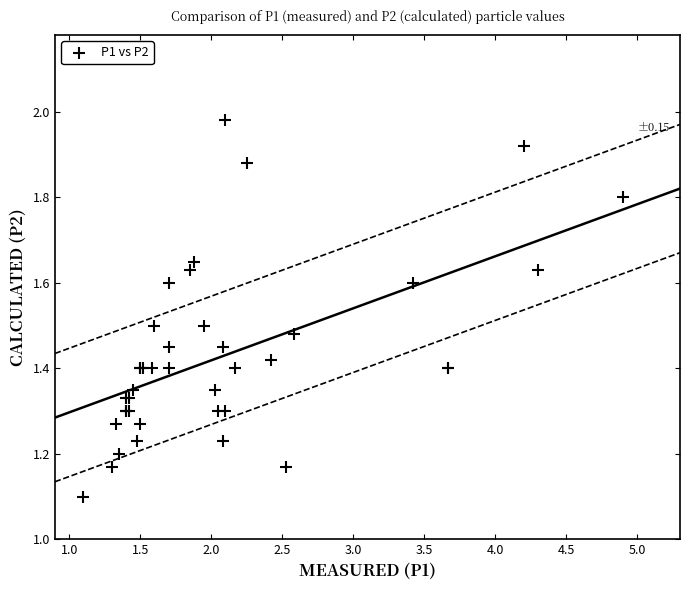

What Y value in the scatter plot is closest to 1?

1.1